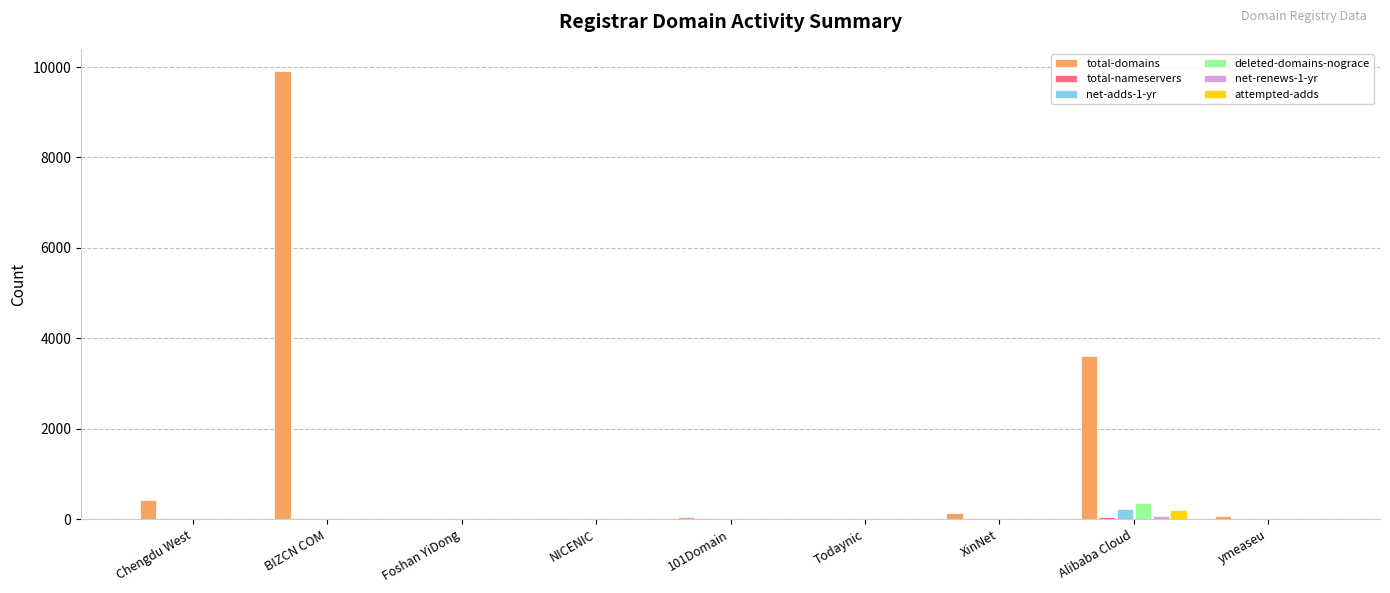

Where is total-domains nearest to the value 4962?

Alibaba Cloud